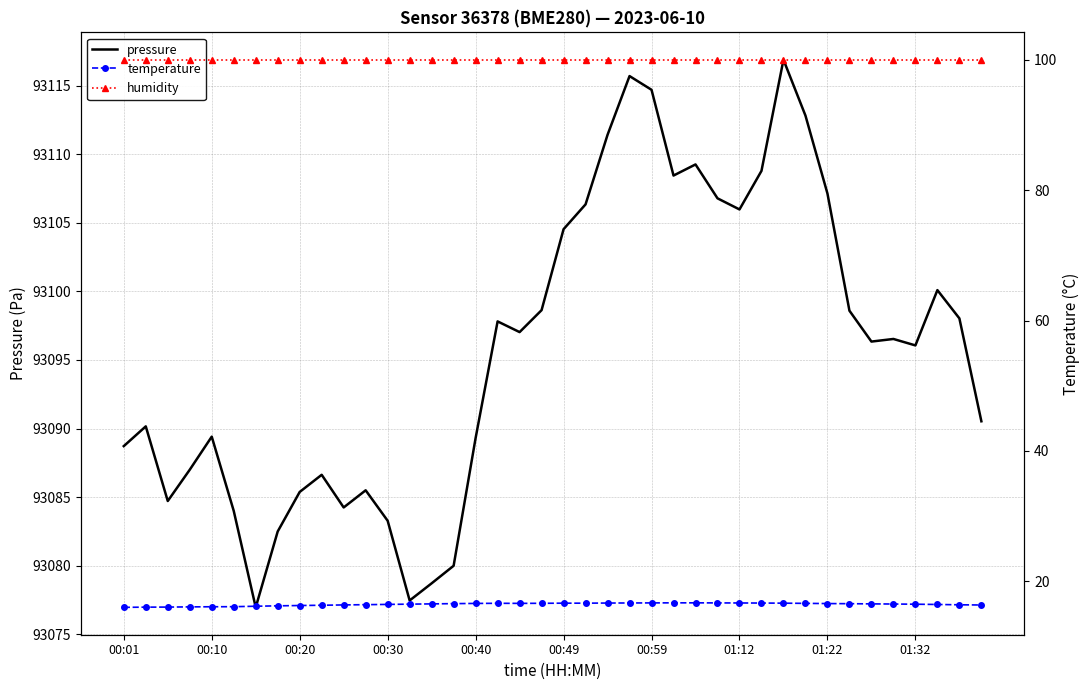

What is the minimum value for pressure?

93077.0